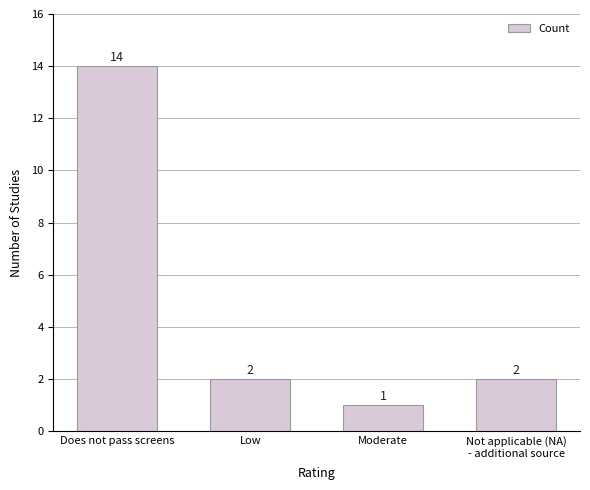

What is the ratio of the value at Low to the value at Moderate?

2.0